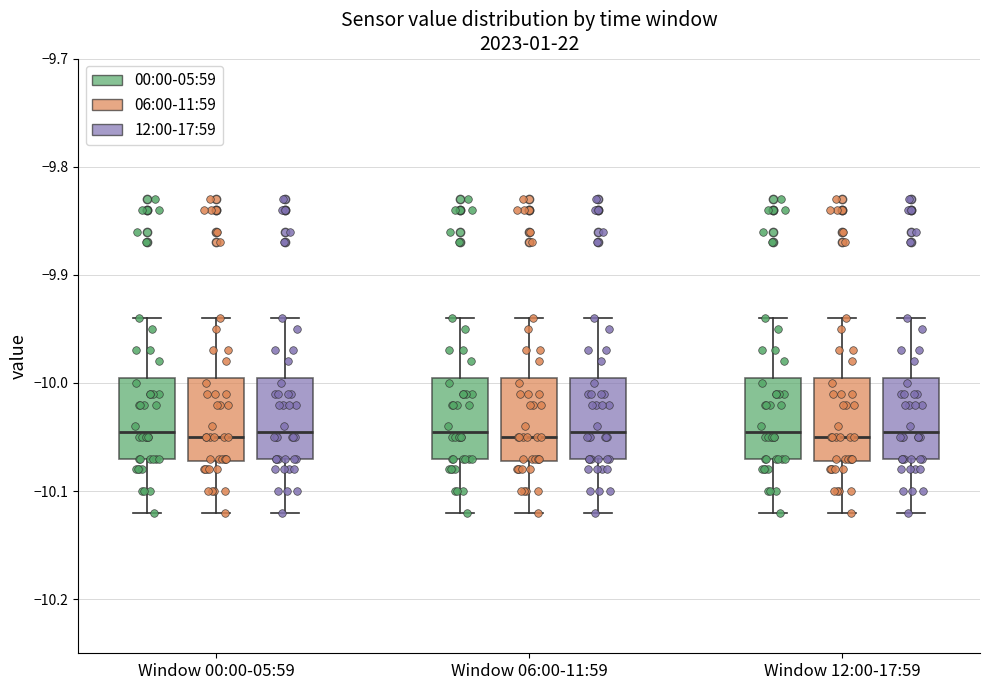

Reading left to right, transcribe this box plot: for each box, give where its median line is, the range the box spans, and where its two whiskers end, as read against the y-axis. The values are not printed on the chart, so give them approximately, as read against the axis.

Window 00:00-05:59 (00:00-05:59): median -10.04, box -10.07 to -9.99, whiskers -10.12 to -9.94
Window 00:00-05:59 (06:00-11:59): median -10.05, box -10.07 to -9.99, whiskers -10.12 to -9.94
Window 00:00-05:59 (12:00-17:59): median -10.04, box -10.07 to -9.99, whiskers -10.12 to -9.94
Window 06:00-11:59 (00:00-05:59): median -10.04, box -10.07 to -9.99, whiskers -10.12 to -9.94
Window 06:00-11:59 (06:00-11:59): median -10.05, box -10.07 to -9.99, whiskers -10.12 to -9.94
Window 06:00-11:59 (12:00-17:59): median -10.04, box -10.07 to -9.99, whiskers -10.12 to -9.94
Window 12:00-17:59 (00:00-05:59): median -10.04, box -10.07 to -9.99, whiskers -10.12 to -9.94
Window 12:00-17:59 (06:00-11:59): median -10.05, box -10.07 to -9.99, whiskers -10.12 to -9.94
Window 12:00-17:59 (12:00-17:59): median -10.04, box -10.07 to -9.99, whiskers -10.12 to -9.94